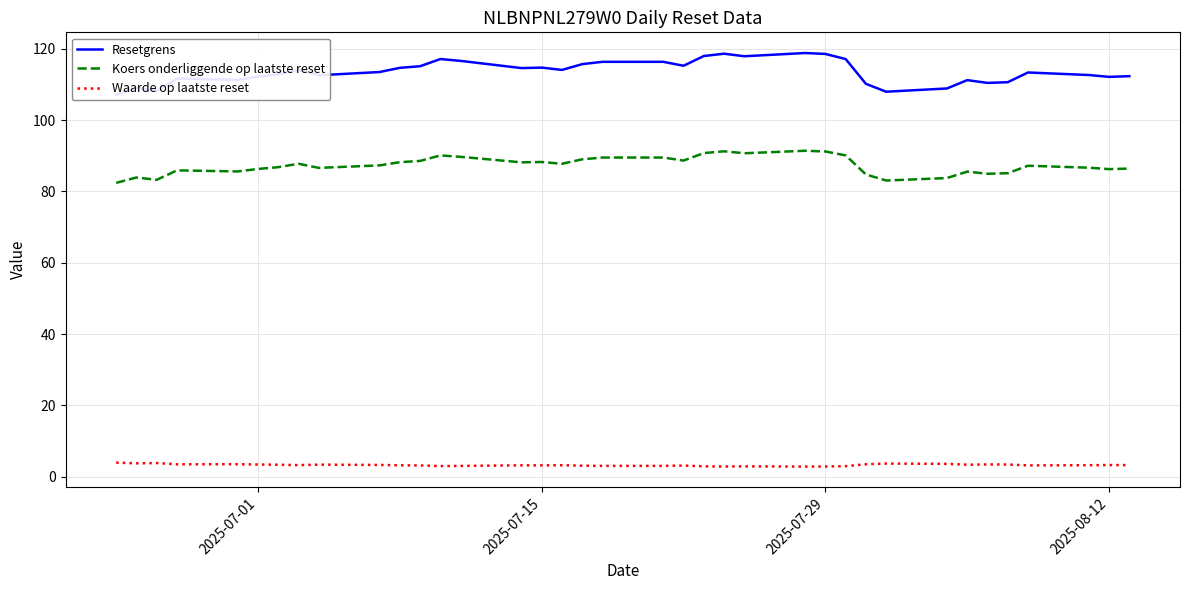

What is the maximum value for Koers onderliggende op laatste reset?

91.4